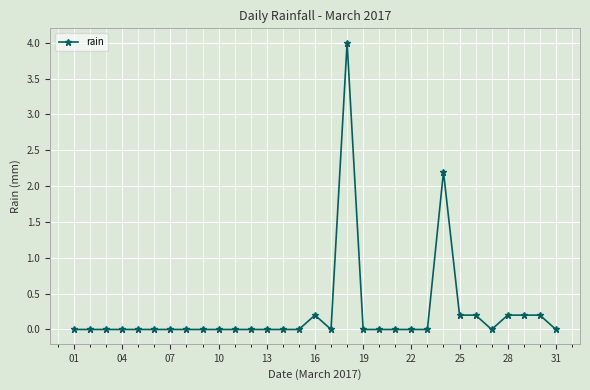

What is the difference between the second highest and second lowest values?

2.2